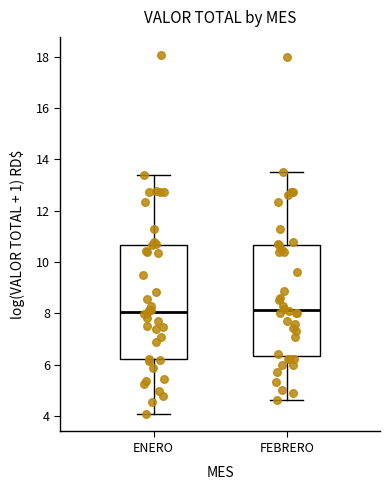

Reading left to right, read every box against the y-axis: the position of its median line, the range the box covers, and the ends of its whiskers. The values are not printed on the chart, so give them approximately, as read against the axis.

ENERO: median 8.0, box 6.2 to 10.6, whiskers 4.0 to 13.4
FEBRERO: median 8.2, box 6.4 to 10.6, whiskers 4.6 to 13.4